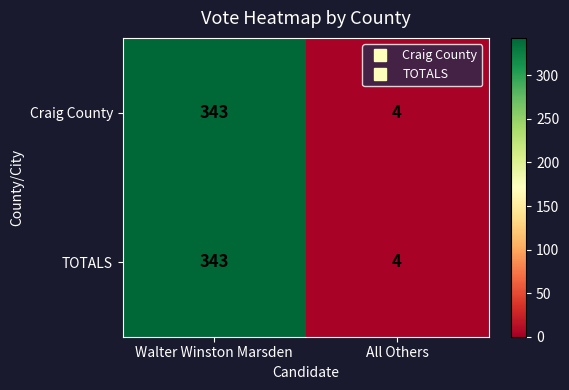

List the labels in order of TOTALS value, largest first.

Walter Winston Marsden, All Others